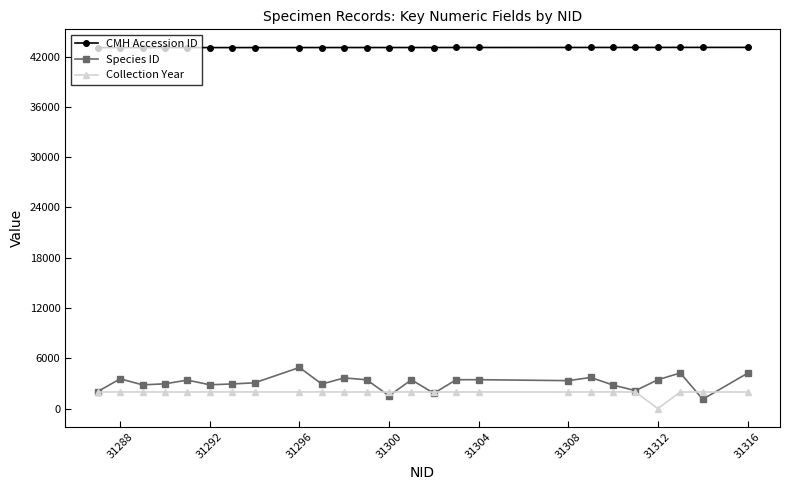

What is the value of the CMH Accession ID point at the 17th from the left?

43099